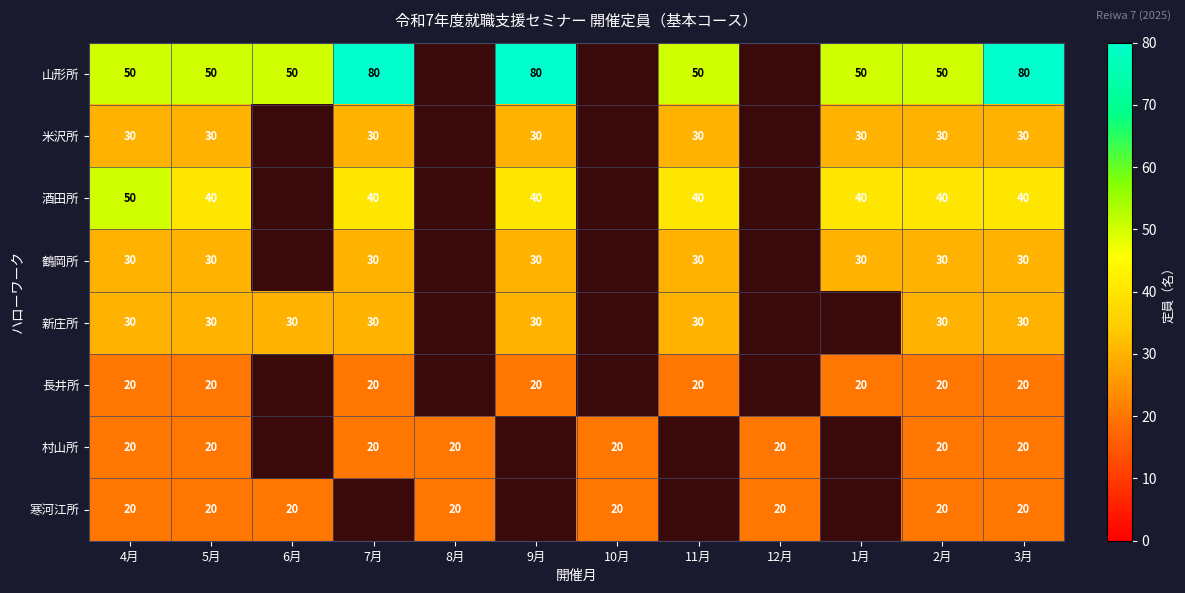

What is the difference between the highest and lowest values at 3月?

60